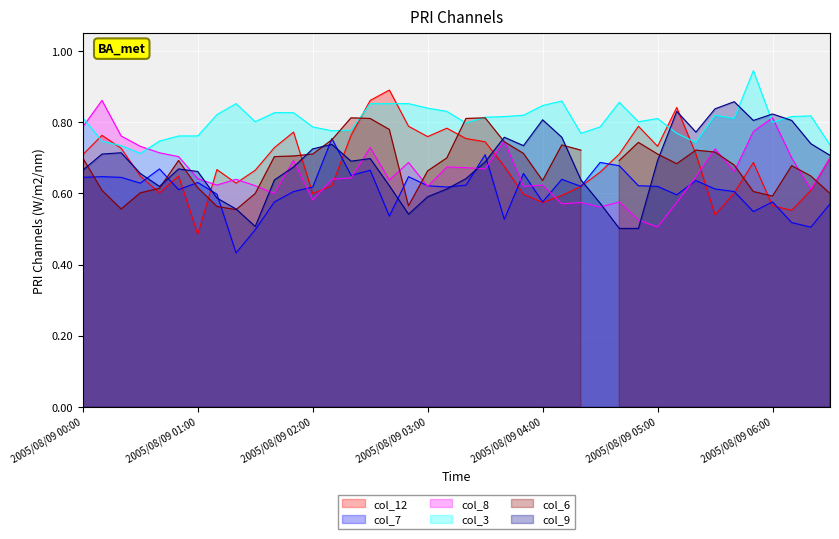

Read the col_7 value at 2005/08/09 04:00.

0.6